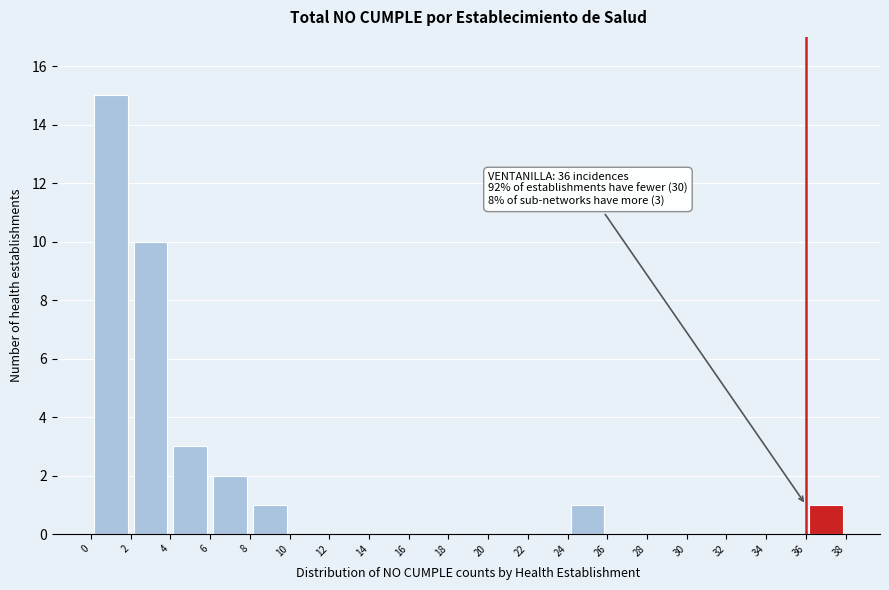

Over which range of the x-axis is the bar tallest?

0 to 2